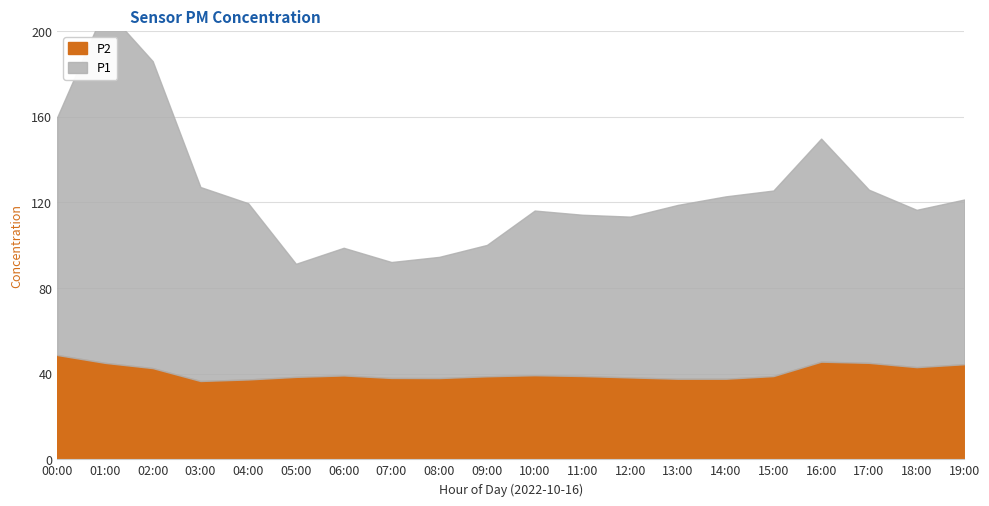

Is the value of P1 at 05:00 greater than the value of P2 at 02:00?

Yes